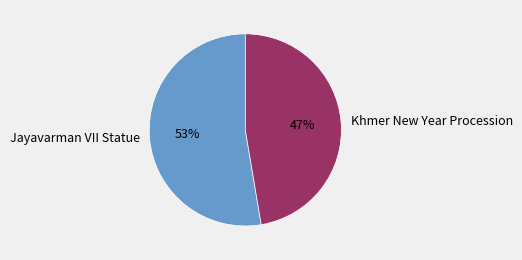

What percentage is the Khmer New Year Procession slice, to the nearest percent?

47%